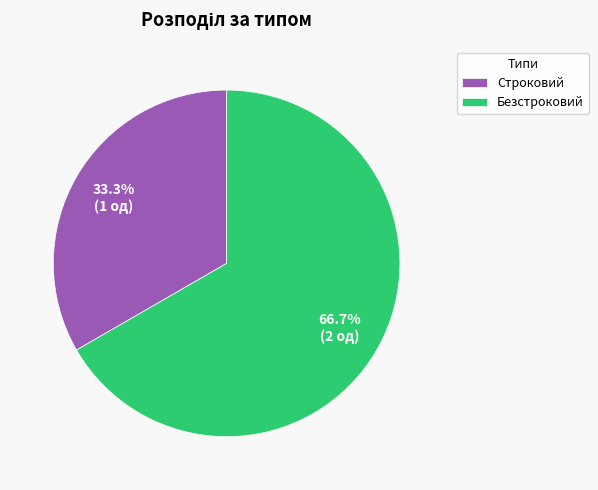

Is it true that Строковий is 46% of the pie?

False